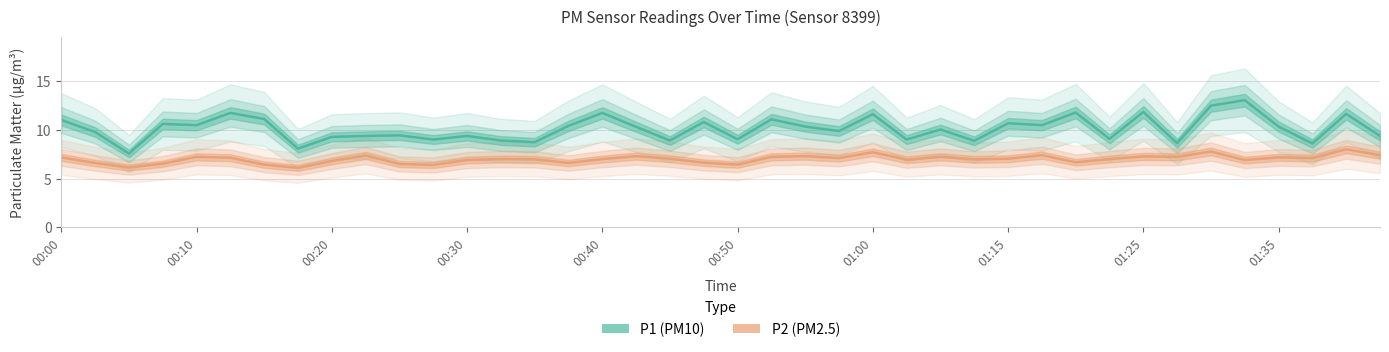

What position from the left is 23?

24